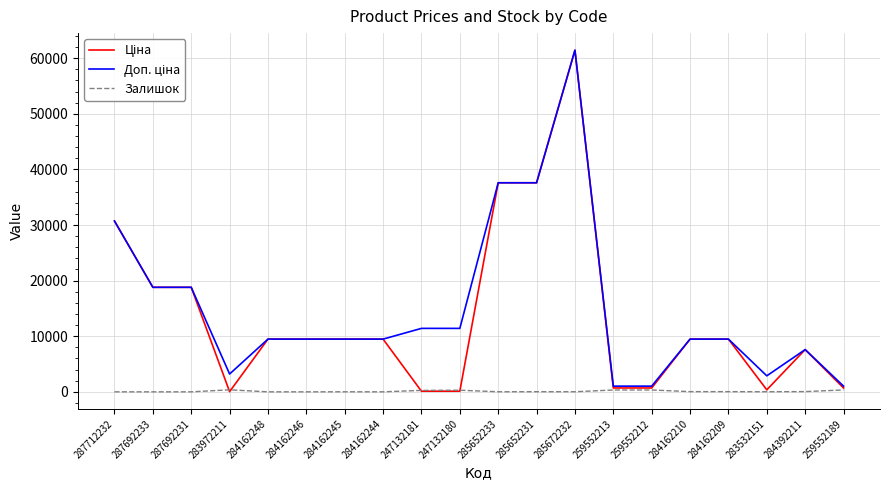

Which category has the highest value across all series?

285672232